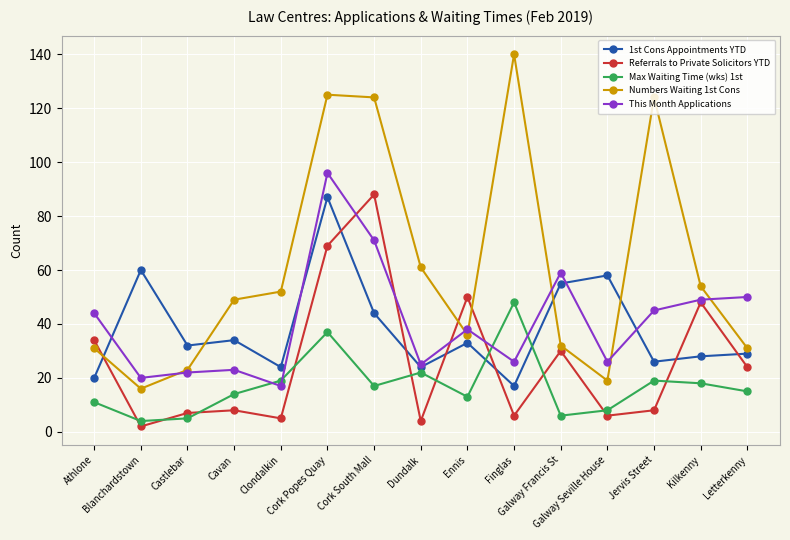

Where is Max Waiting Time (wks) 1st nearest to the value 26?

Dundalk